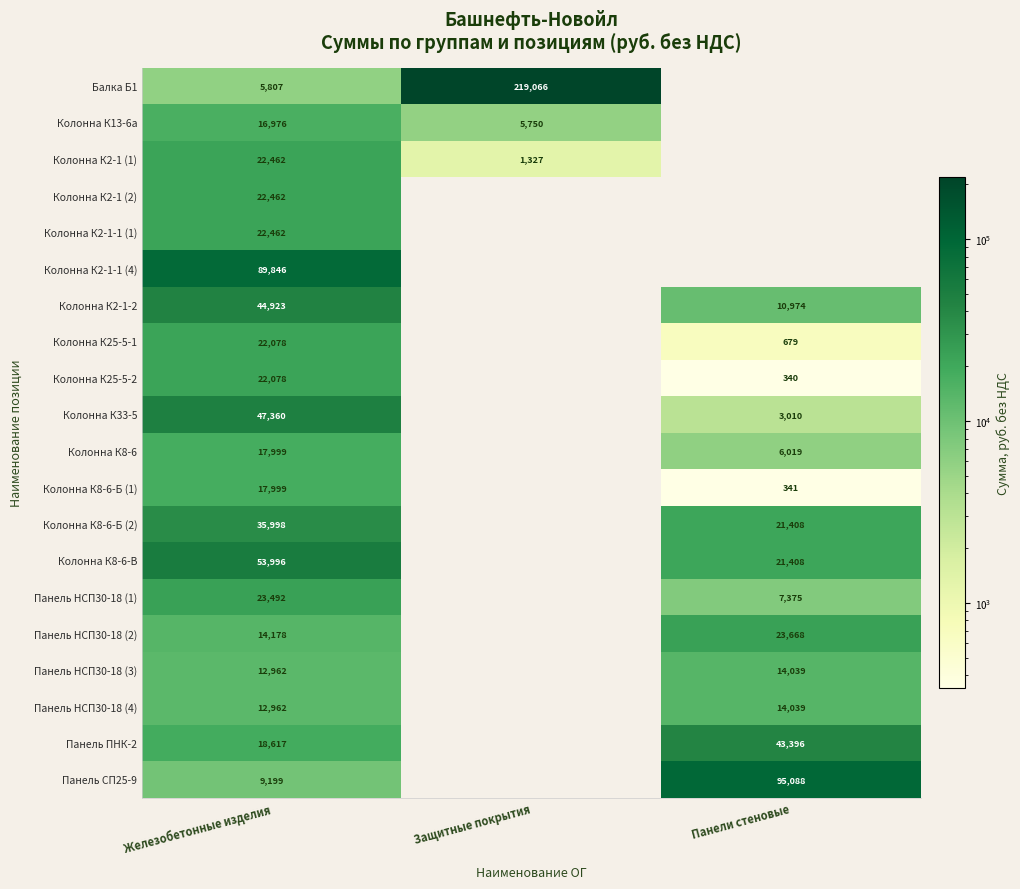

What is the sum of the Колонна К8-6-Б (1) values at Железобетонные изделия and Панели стеновые?

18340